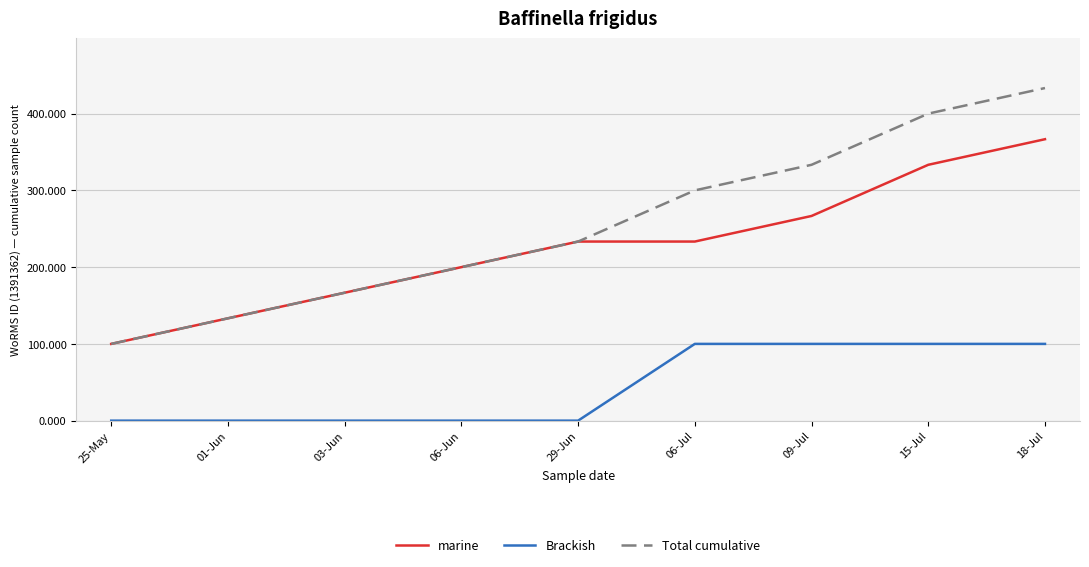

How many categories are shown in the chart?

9